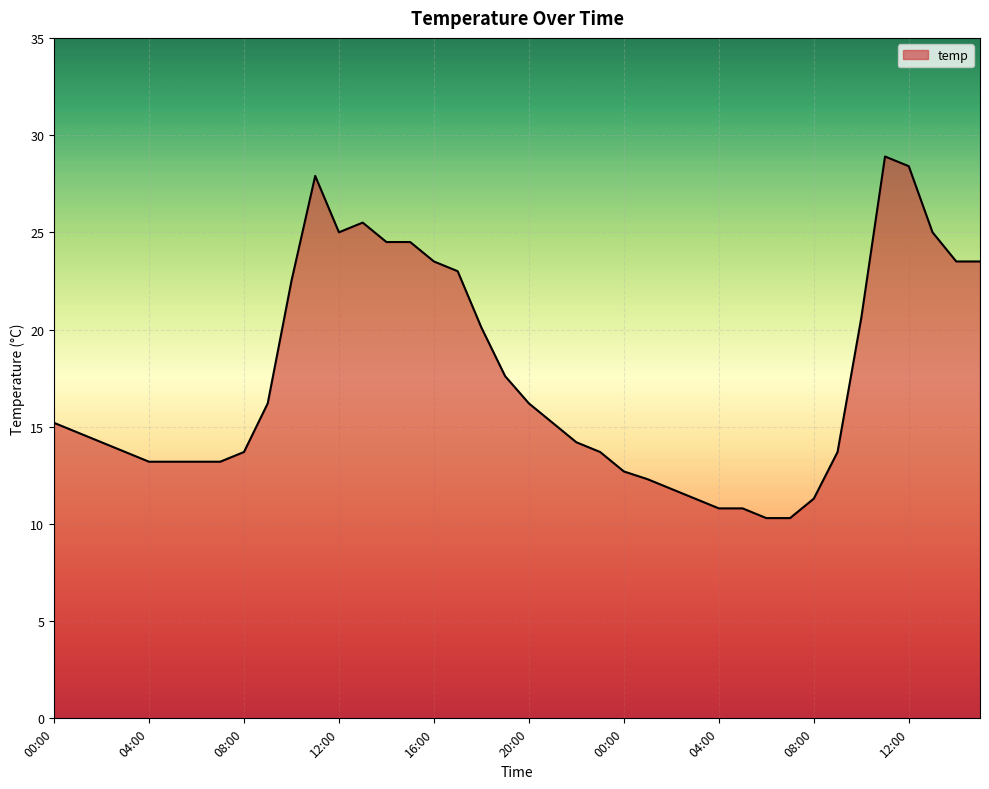

What is the difference between the maximum and minimum values?

18.6